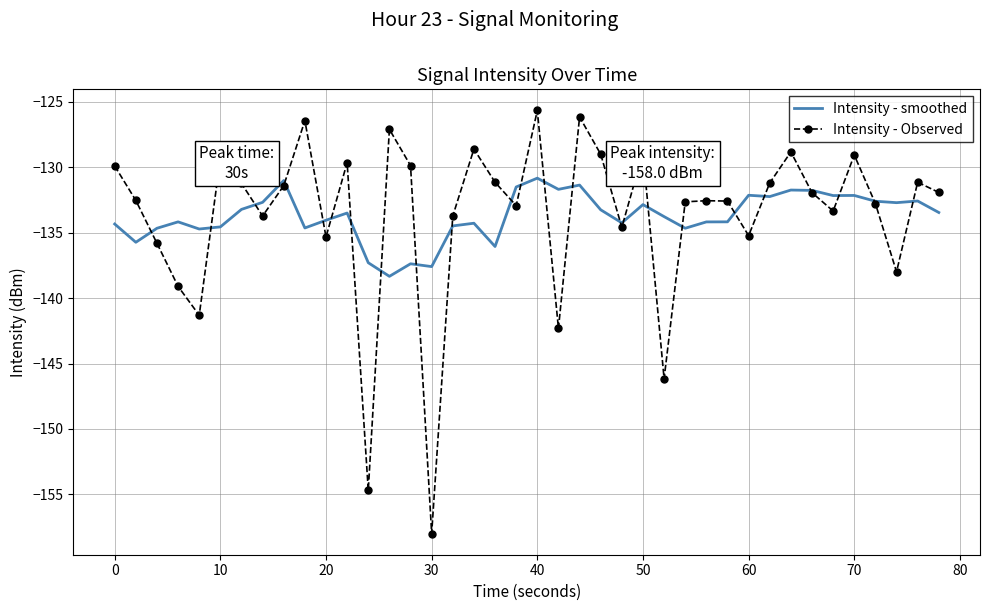

Rank the series by their maximum value, from lowest to highest.

Intensity - smoothed, Intensity - Observed